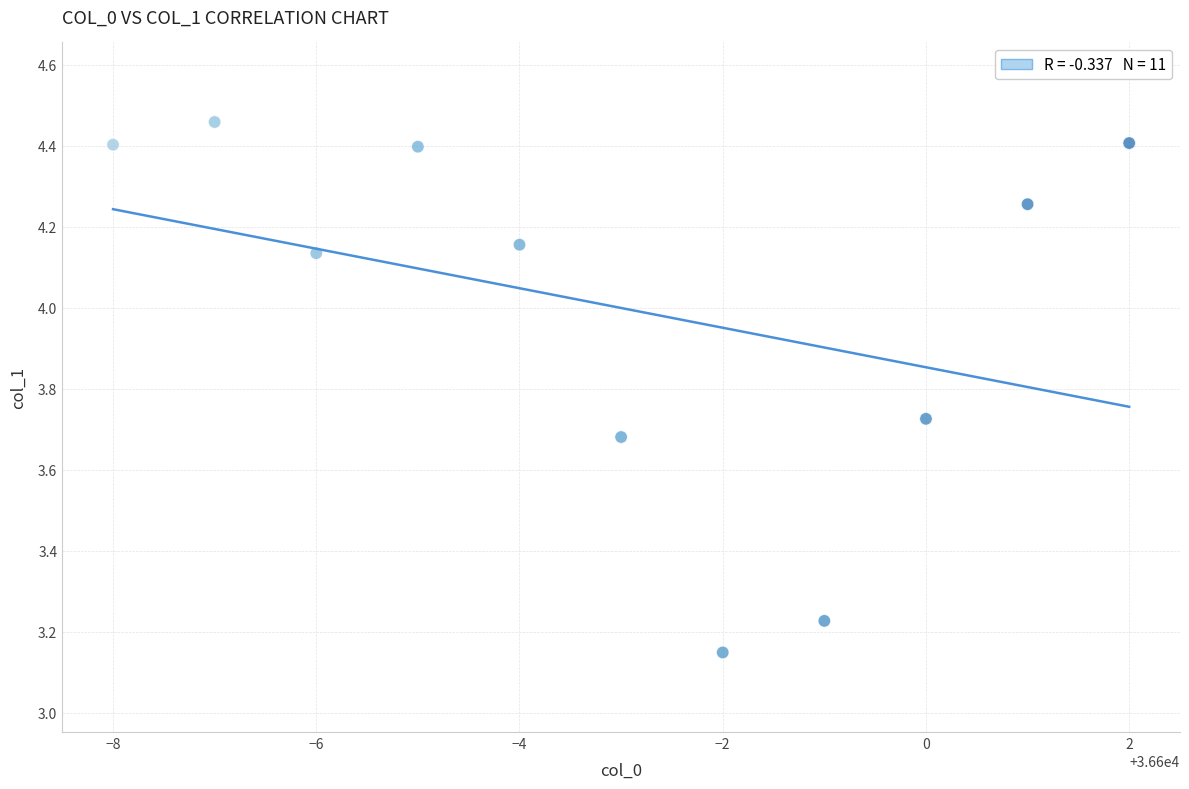

What is the average Y value?

4.0